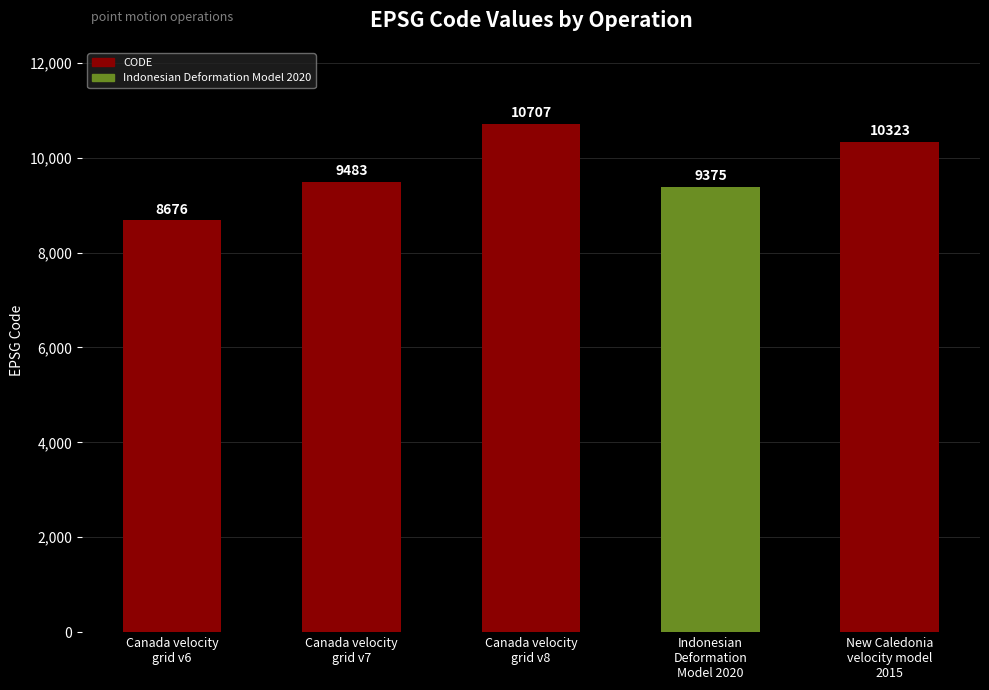

Which has a higher value, Canada velocity
grid v7 or Canada velocity
grid v6?

Canada velocity
grid v7